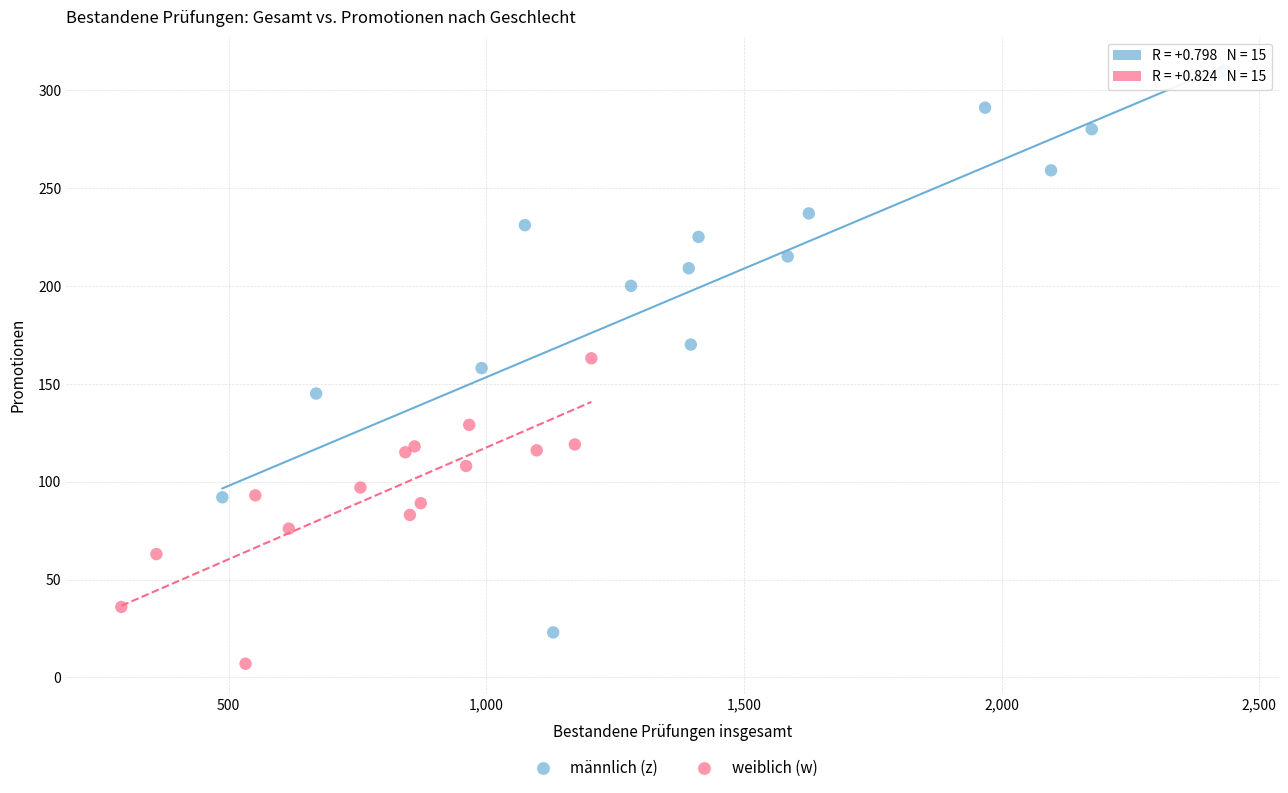

Which series contains the highest Y value?

männlich (z)